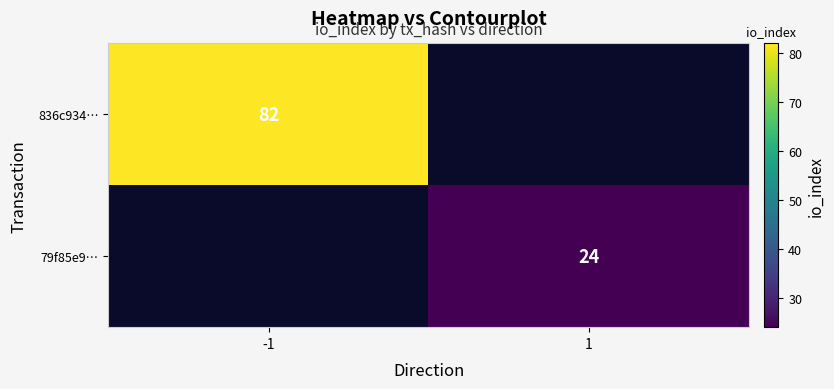

What is the greatest value displayed?

82.0